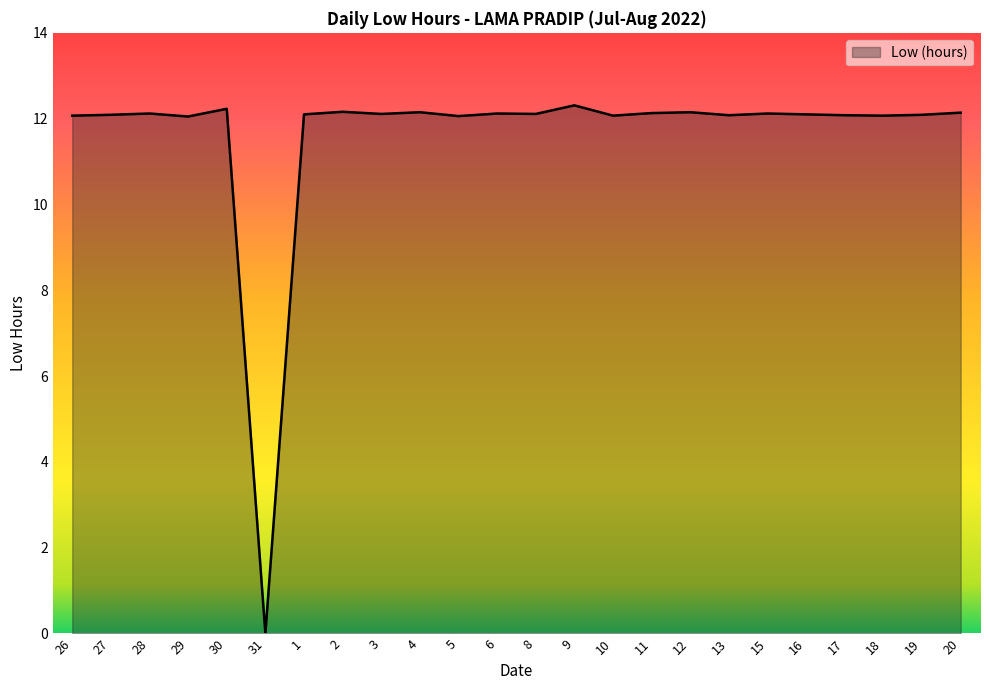

What position from the right is 29?

21